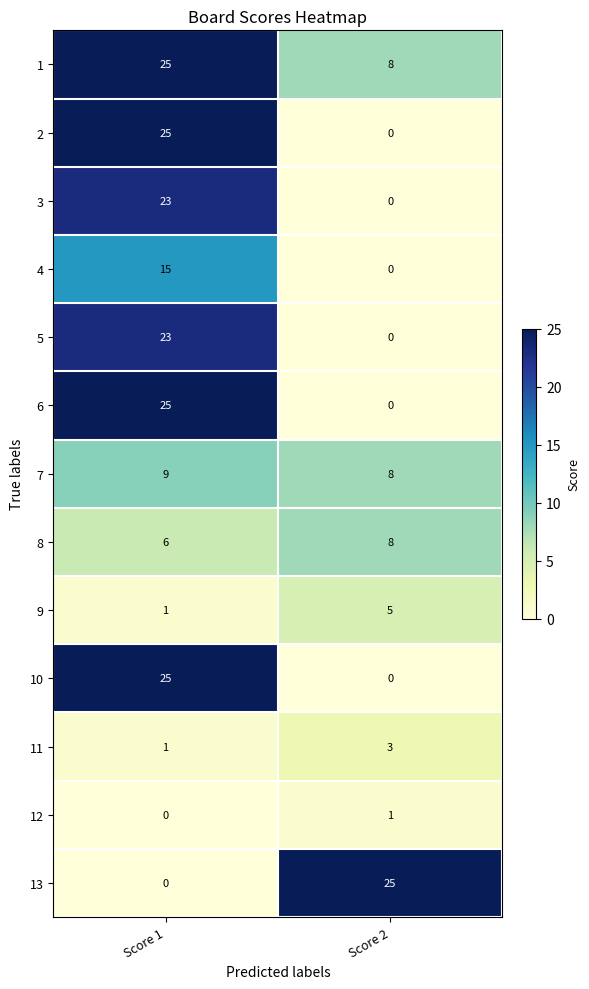

What is the average value of the 3 series?

12